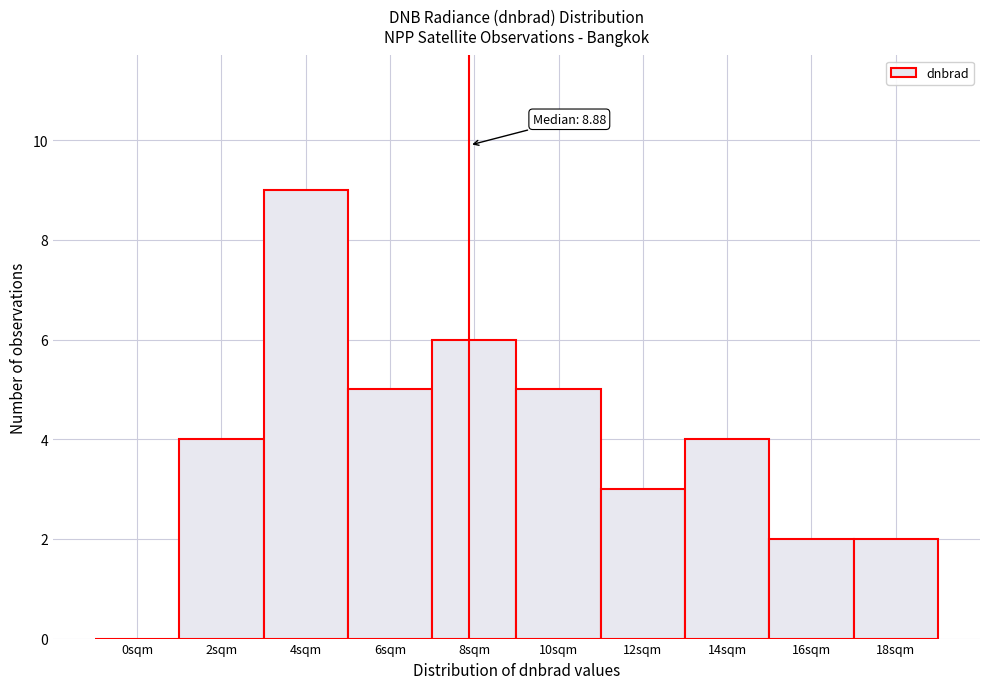

Reading left to right, list all the values displayed in this chart.

0sqm=0	2sqm=4	4sqm=9	6sqm=5	8sqm=6	10sqm=5	12sqm=3	14sqm=4	16sqm=2	18sqm=2